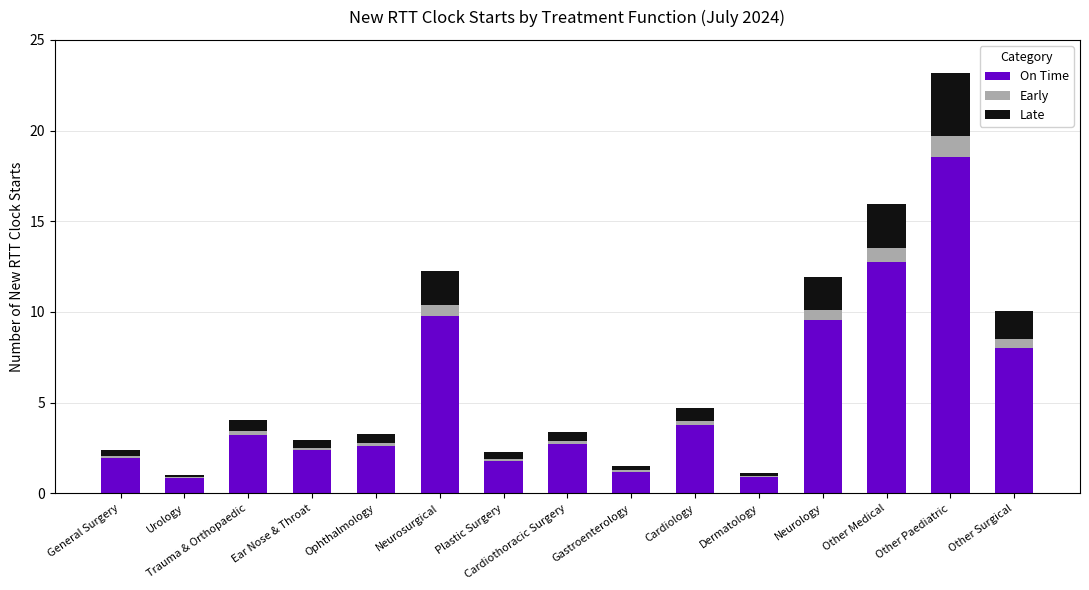

How many data points does each series have?

15